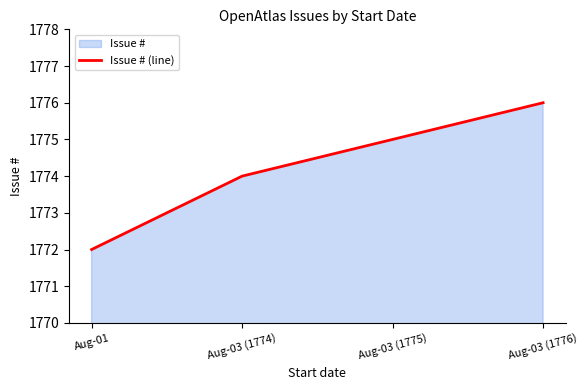

At which category does the chart reach its minimum across all series?

Aug-01